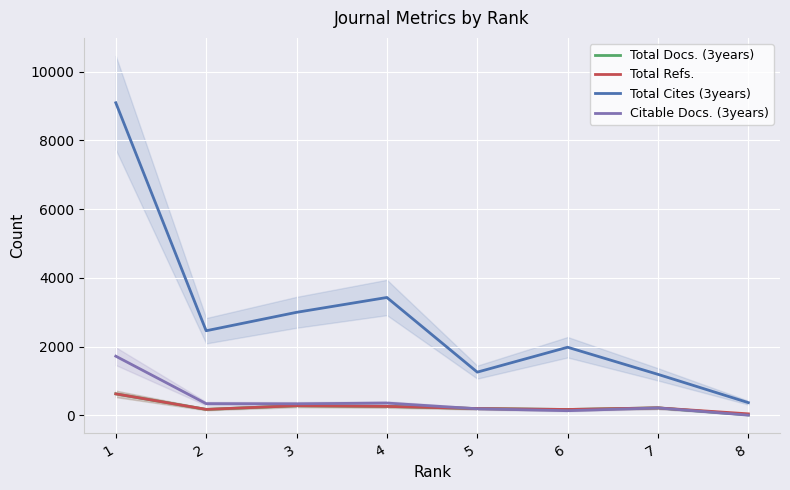

Rank the series by their maximum value, from highest to lowest.

Total Cites (3years), Citable Docs. (3years), Total Docs. (3years), Total Refs.